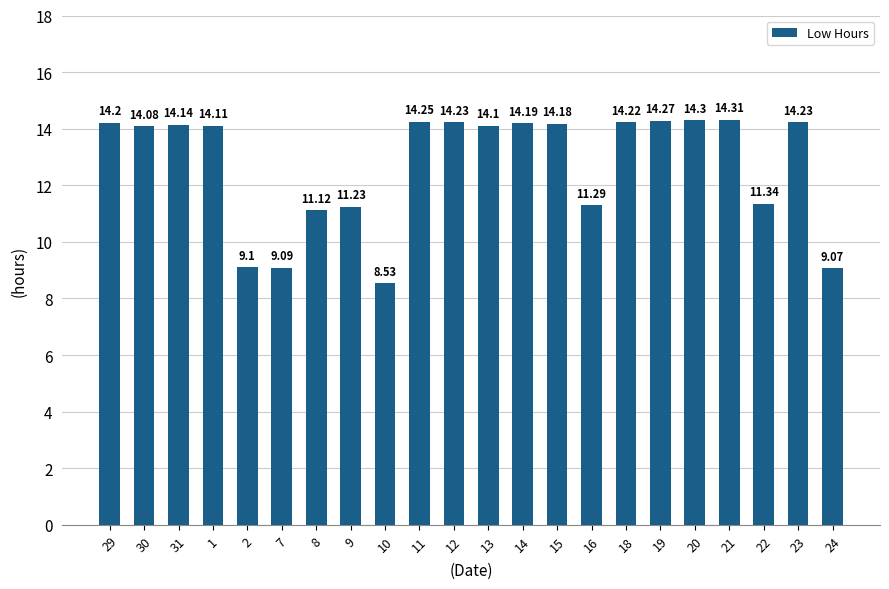

The value at 15 is 14.2. True or false?

True